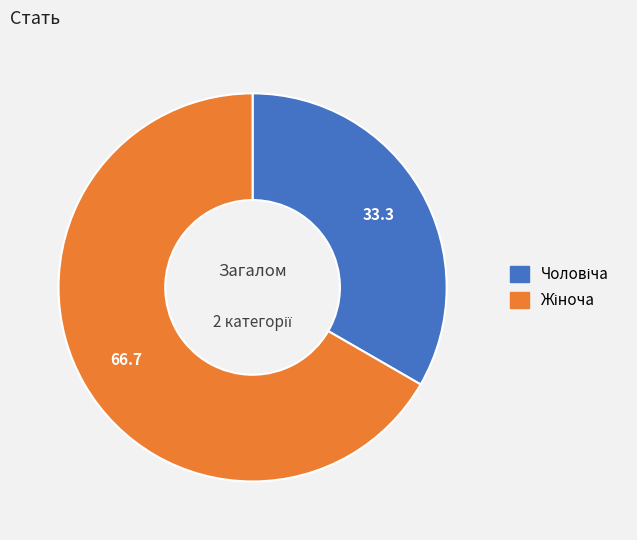

Does any single category account for the majority?

Yes